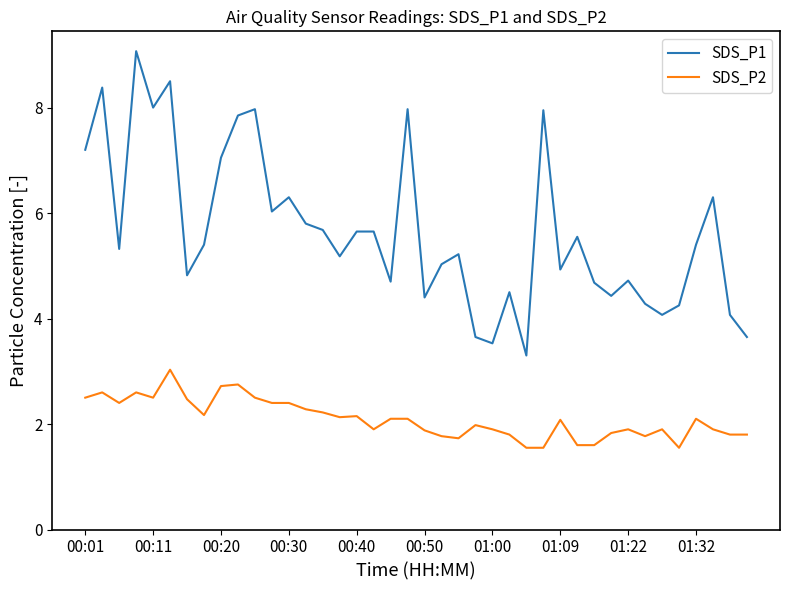

Which series has the widest spread of values?

SDS_P1